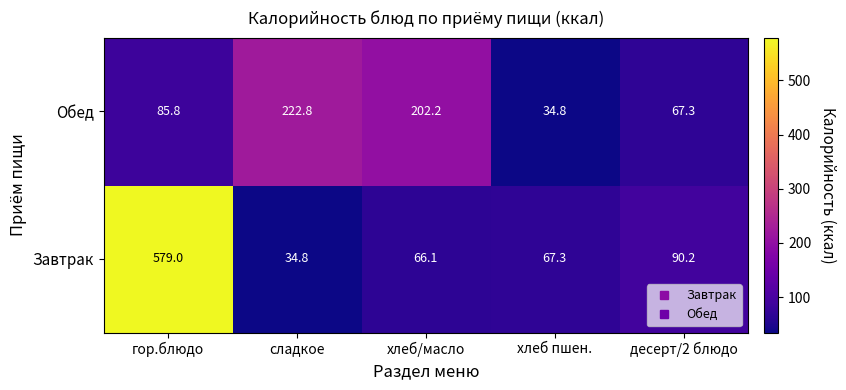

At how many categories does at least one series exceed 246?

1